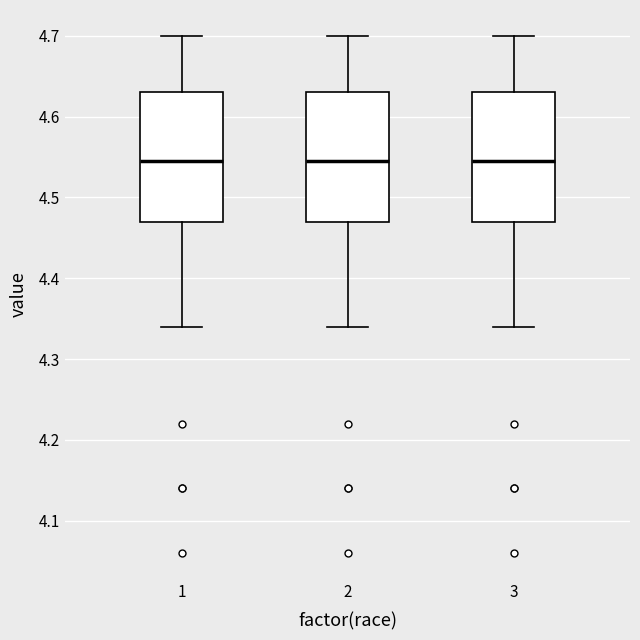

Where is the upper edge of the box at x = 2 on the y-axis? The values are not printed on the chart, so give them approximately, as read against the axis.

4.63